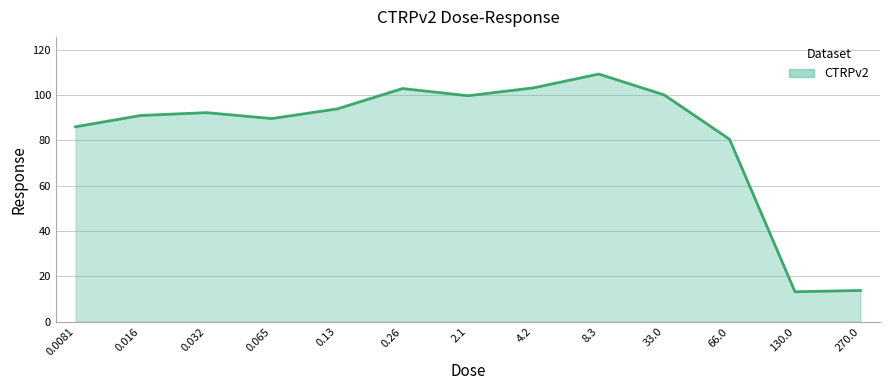

Between 130.0 and 0.0081, which is larger?

0.0081